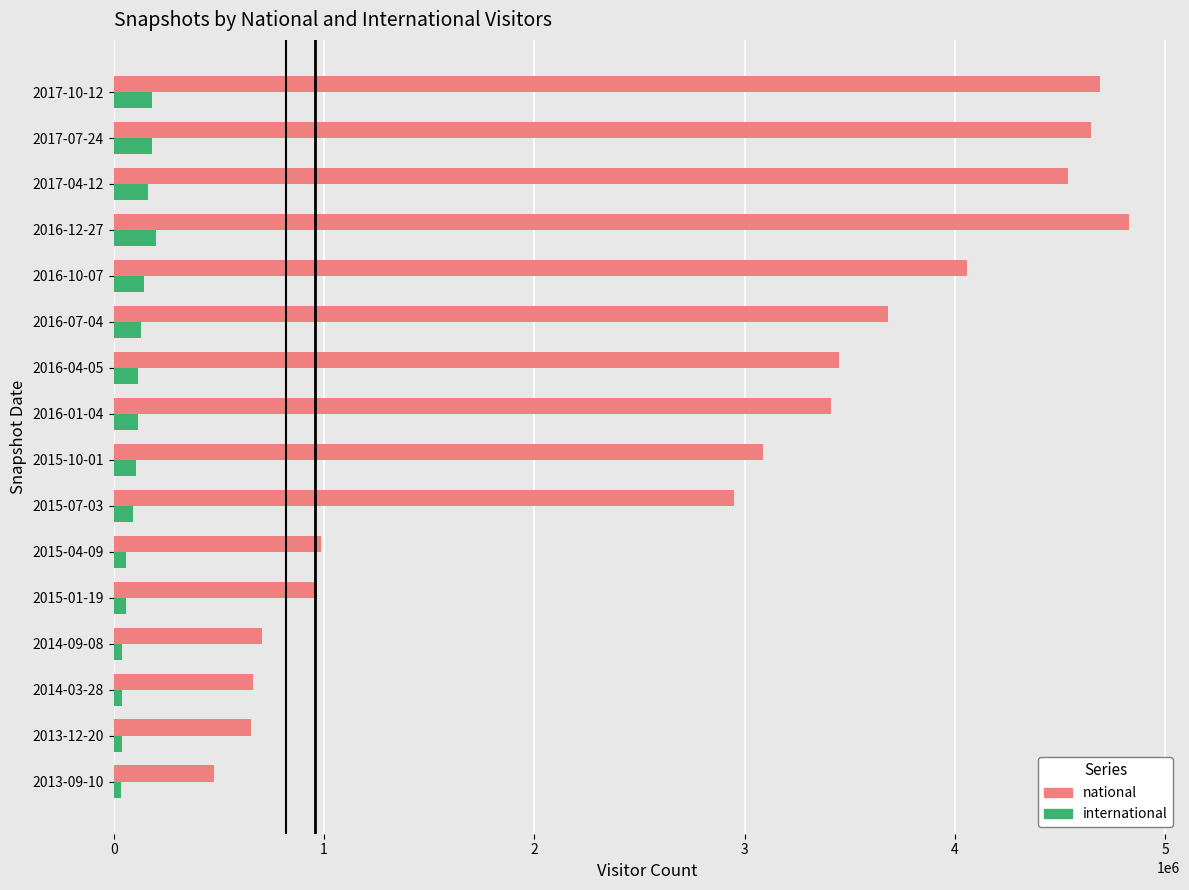

Rank the series by their maximum value, from highest to lowest.

national, international